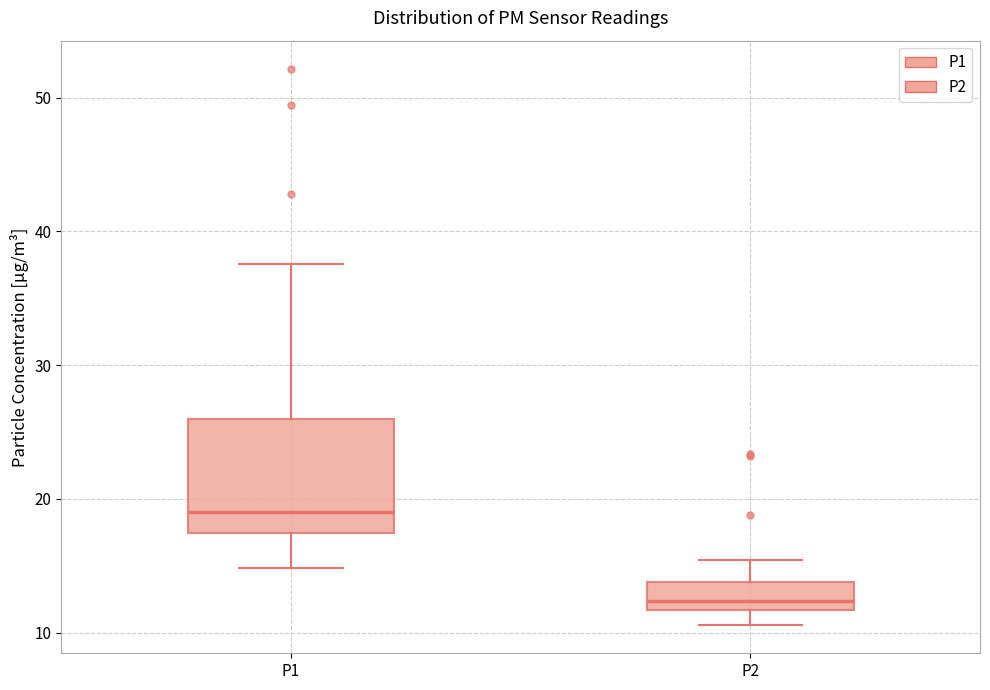

Which box is the tallest, from its lower edge to its upper edge?

P1